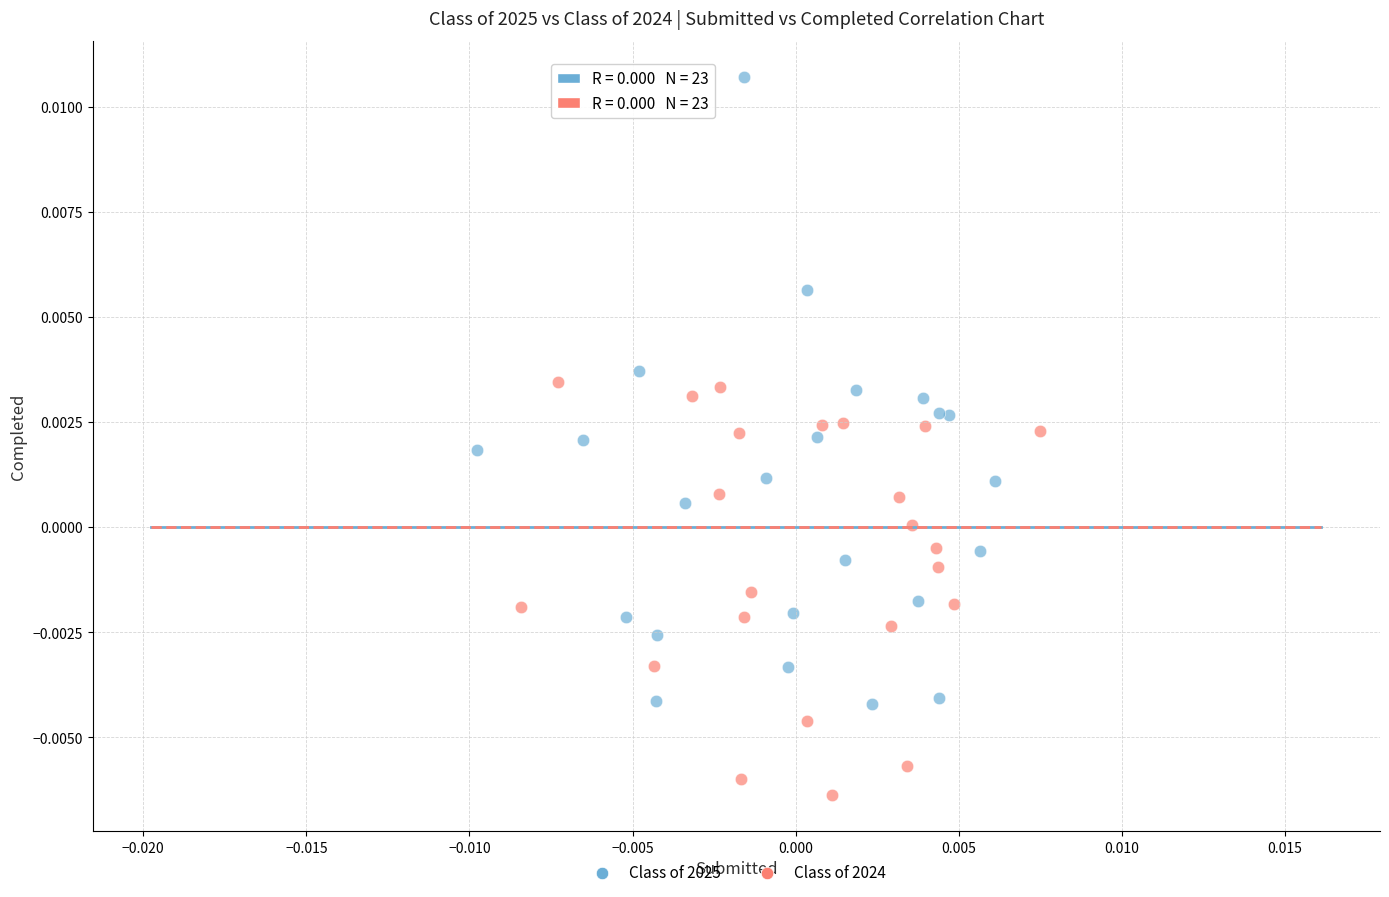

Which series contains the highest Y value?

Class of 2025